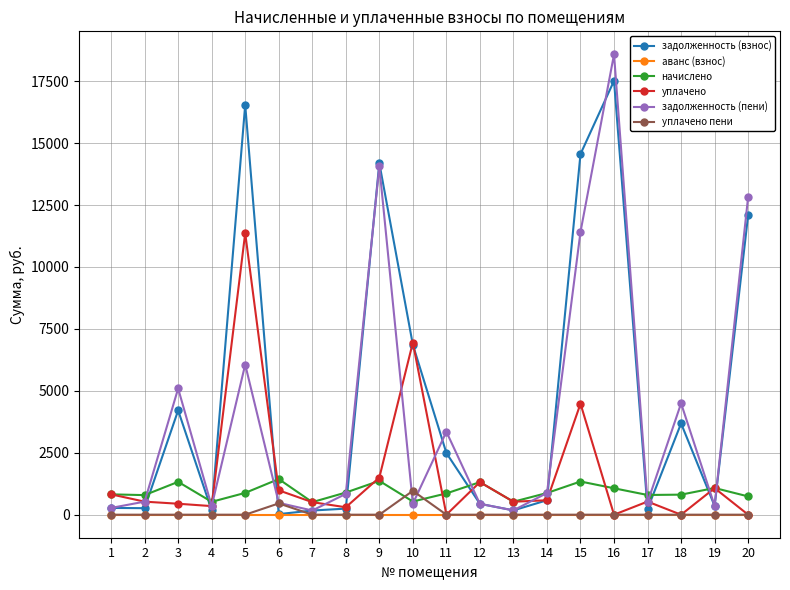

Is the value of начислено at 11 greater than the value of задолженность (взнос) at 2?

Yes